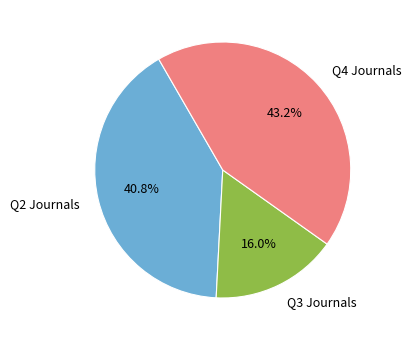

Do Q2 Journals and Q3 Journals together represent more than half of the pie?

Yes